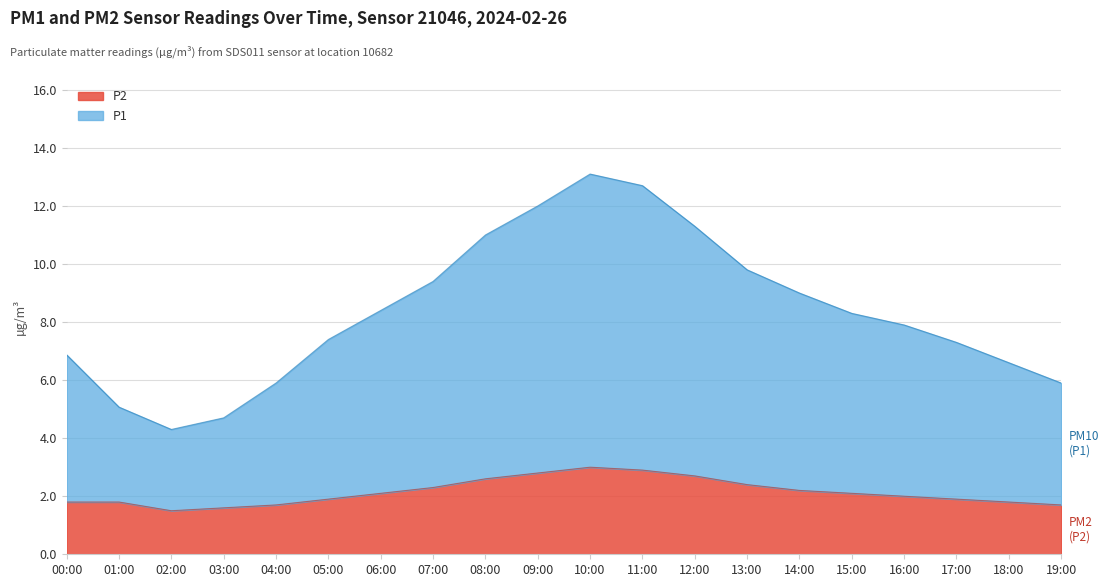

At how many categories does at least one series exceed 2?

20